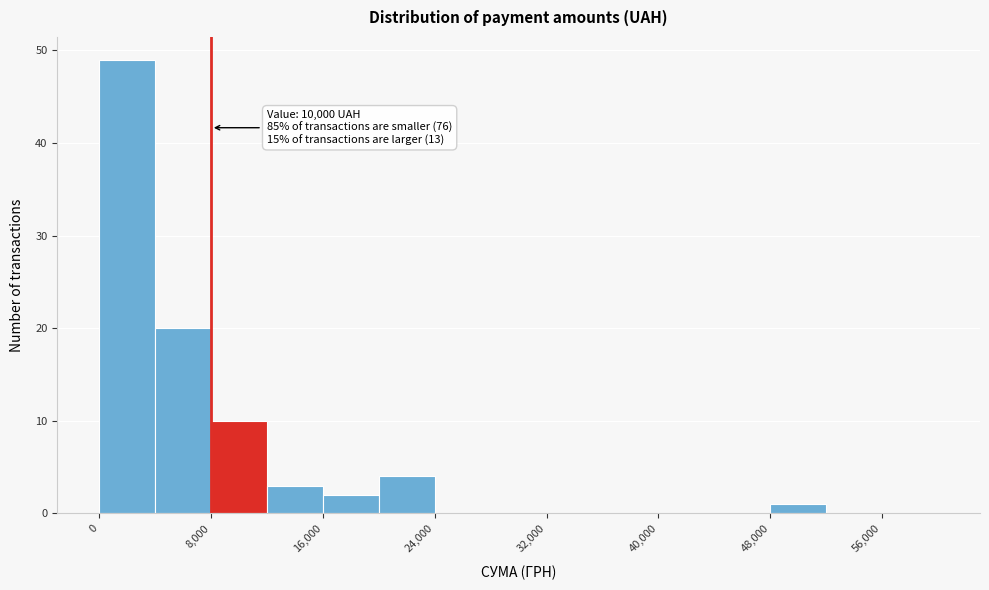

Which range on the x-axis has the tallest bar?

0 to 4000